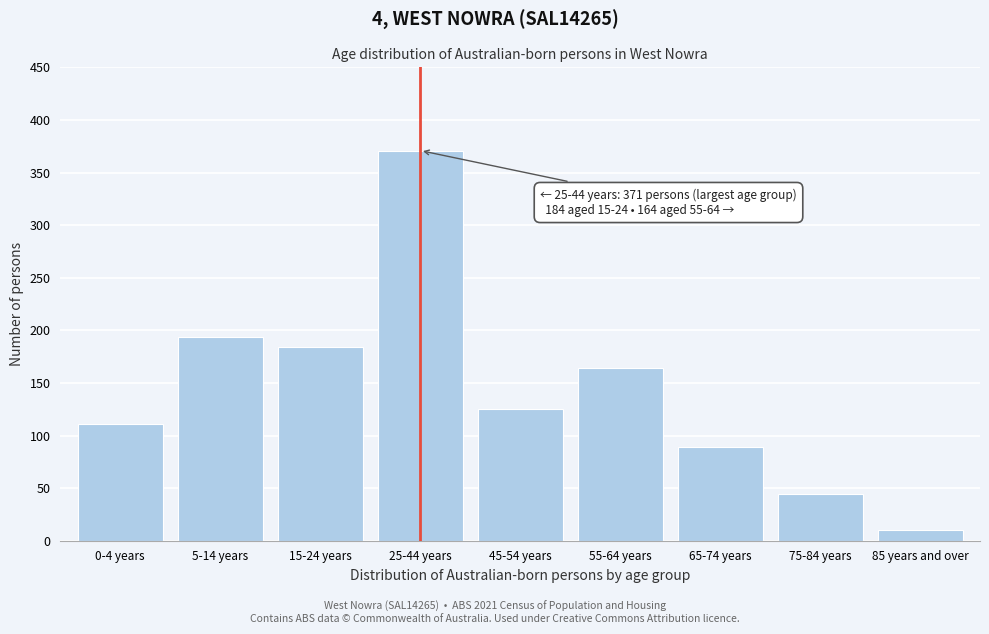

Reading right to left, what are all the values shown in this chart?

10	44	89	164	125	371	184	194	111